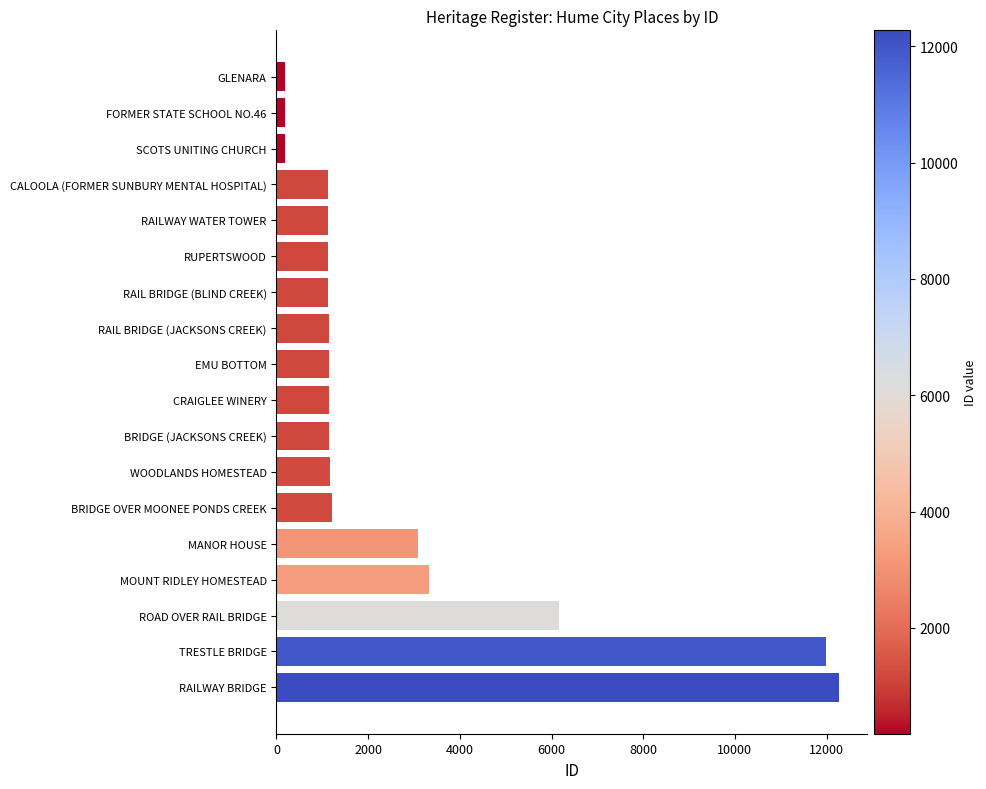

What is the label of the 7th bar from the top?

RAIL BRIDGE (BLIND CREEK)